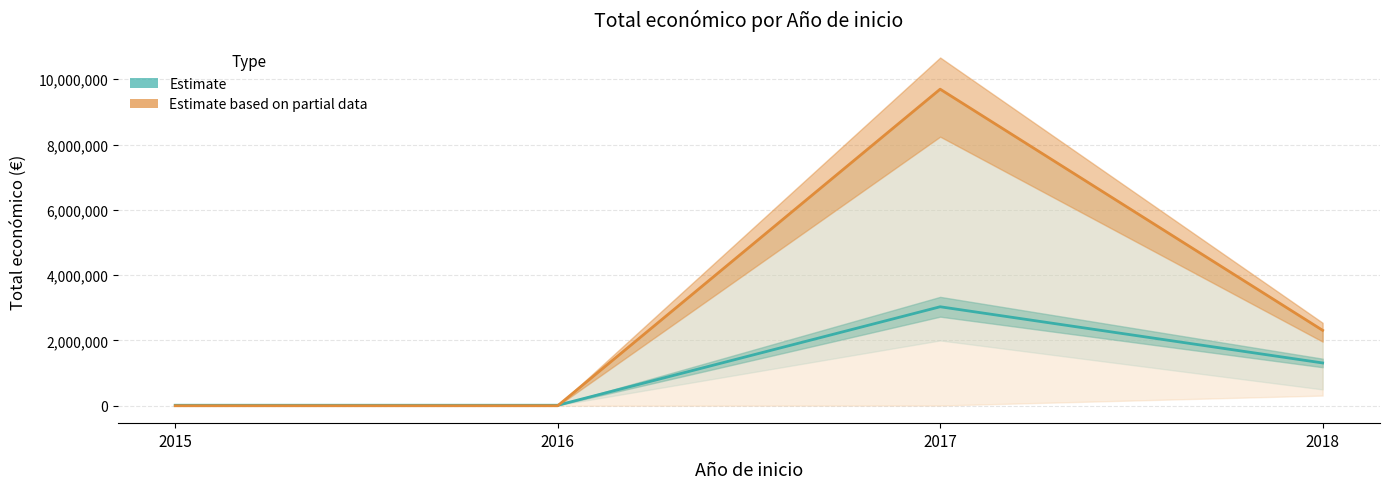

At which category does Estimate reach its first local peak?

2017